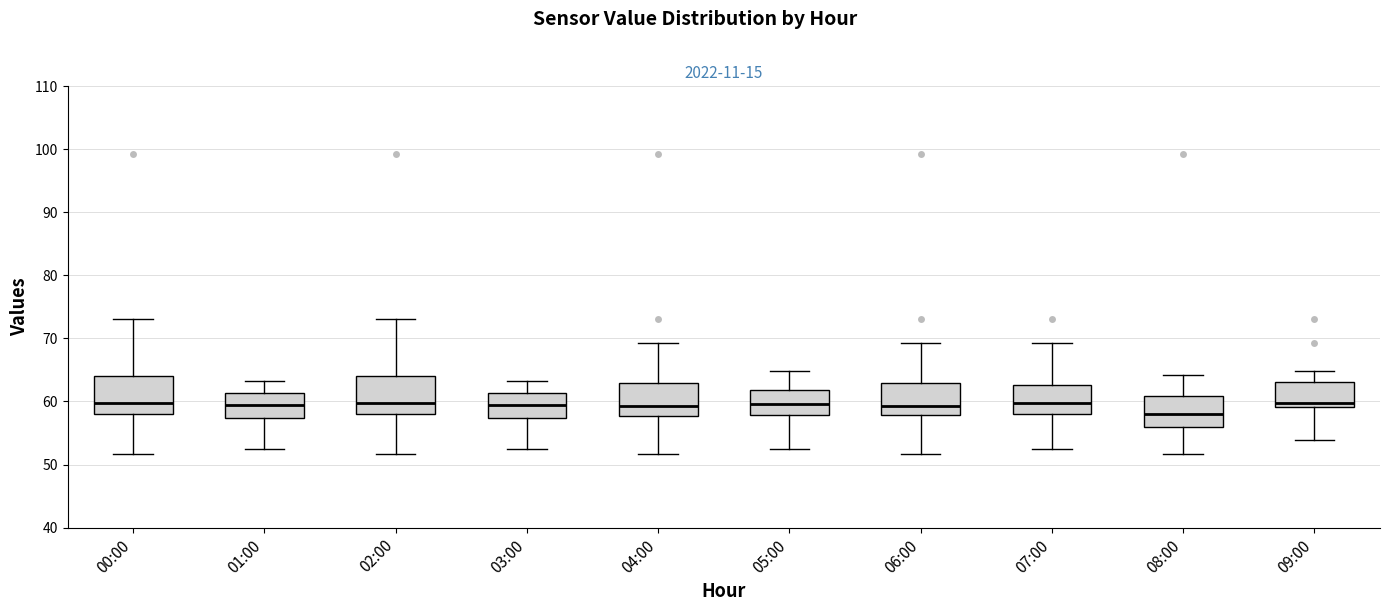

Reading left to right, transcribe this box plot: for each box, give where its median line is, the range the box spans, and where its two whiskers end, as read against the y-axis. The values are not printed on the chart, so give them approximately, as read against the axis.

00:00: median 60, box 58 to 64, whiskers 52 to 73
01:00: median 59, box 57 to 61, whiskers 53 to 63
02:00: median 60, box 58 to 64, whiskers 52 to 73
03:00: median 59, box 57 to 61, whiskers 53 to 63
04:00: median 59, box 58 to 63, whiskers 52 to 69
05:00: median 60, box 58 to 62, whiskers 53 to 65
06:00: median 59, box 58 to 63, whiskers 52 to 69
07:00: median 60, box 58 to 63, whiskers 53 to 69
08:00: median 58, box 56 to 61, whiskers 52 to 64
09:00: median 60, box 59 to 63, whiskers 54 to 65